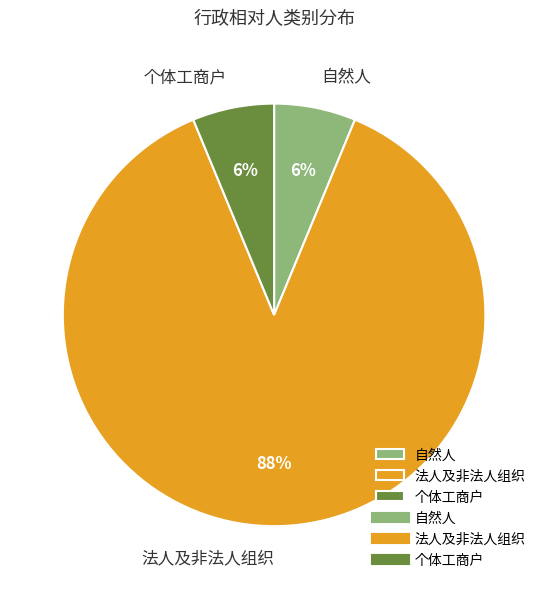

How many slices are in this pie chart?

3